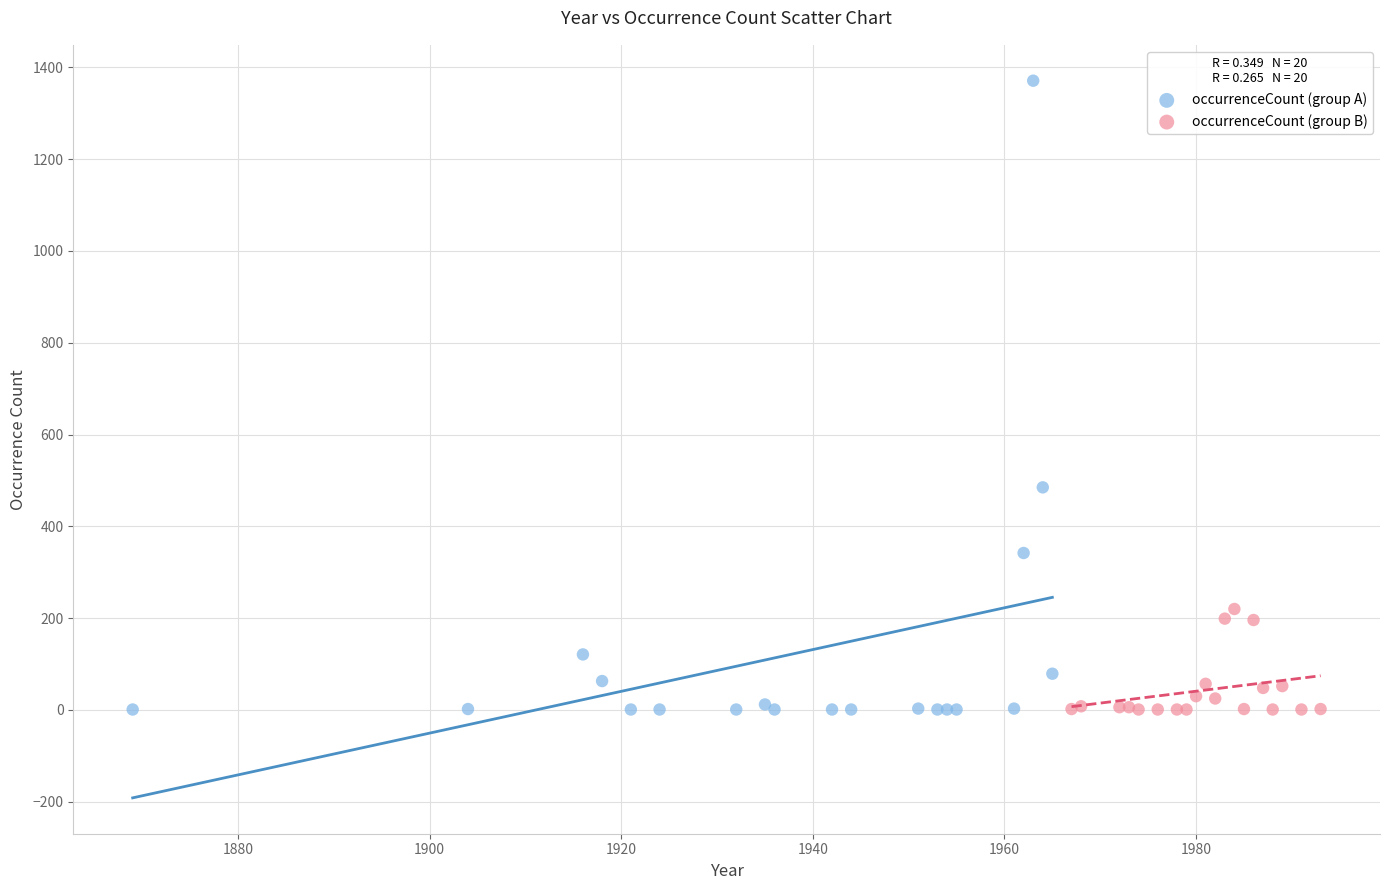

What are all the series names shown in the legend?

occurrenceCount (group A), occurrenceCount (group B)